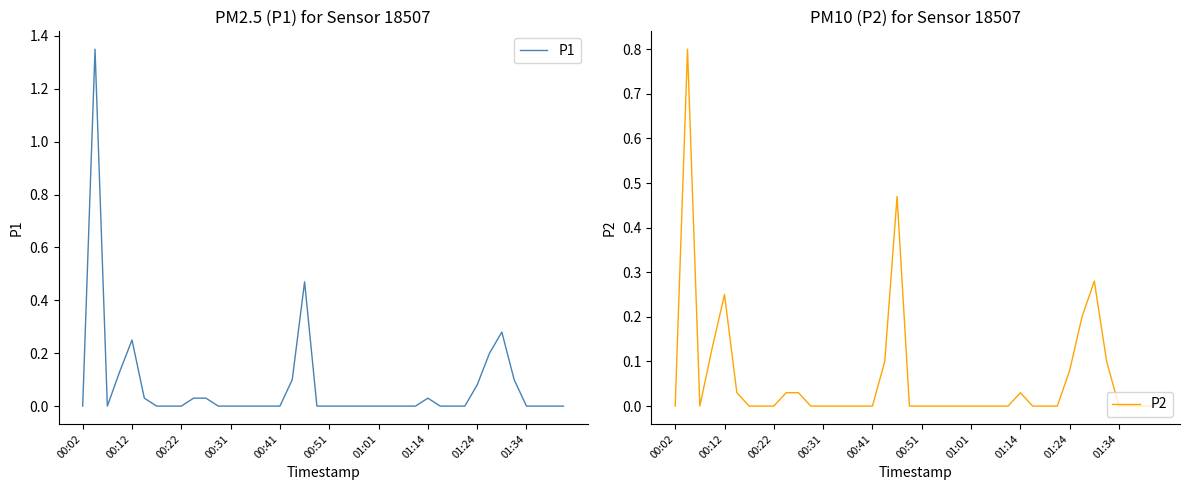

The P1 series shows 0.1 at 35. True or false?

True